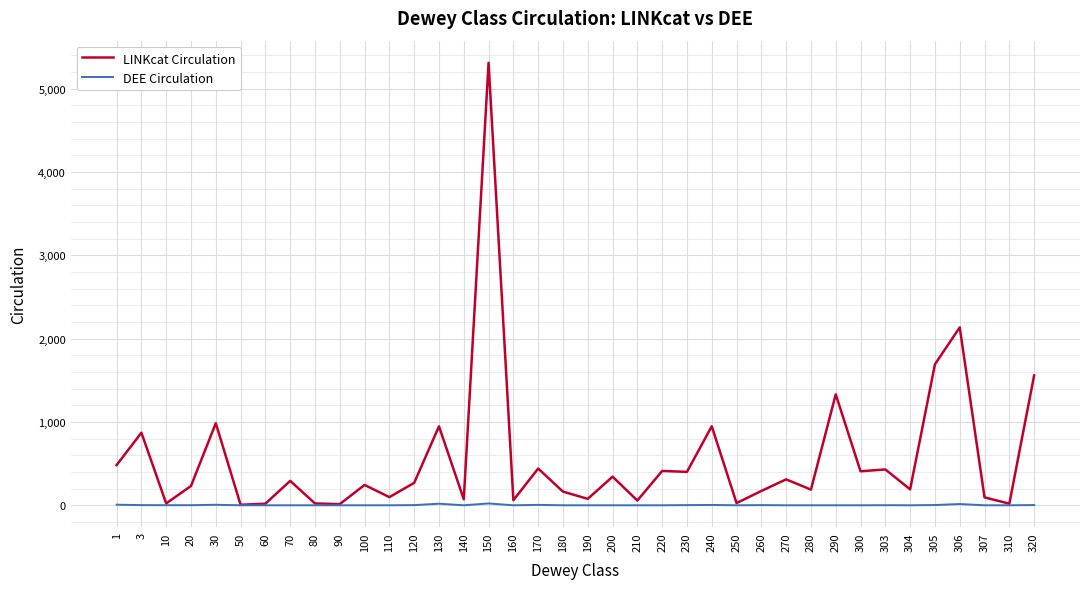

True or false: LINKcat Circulation has more than 2 points higher than both neighbors.

True